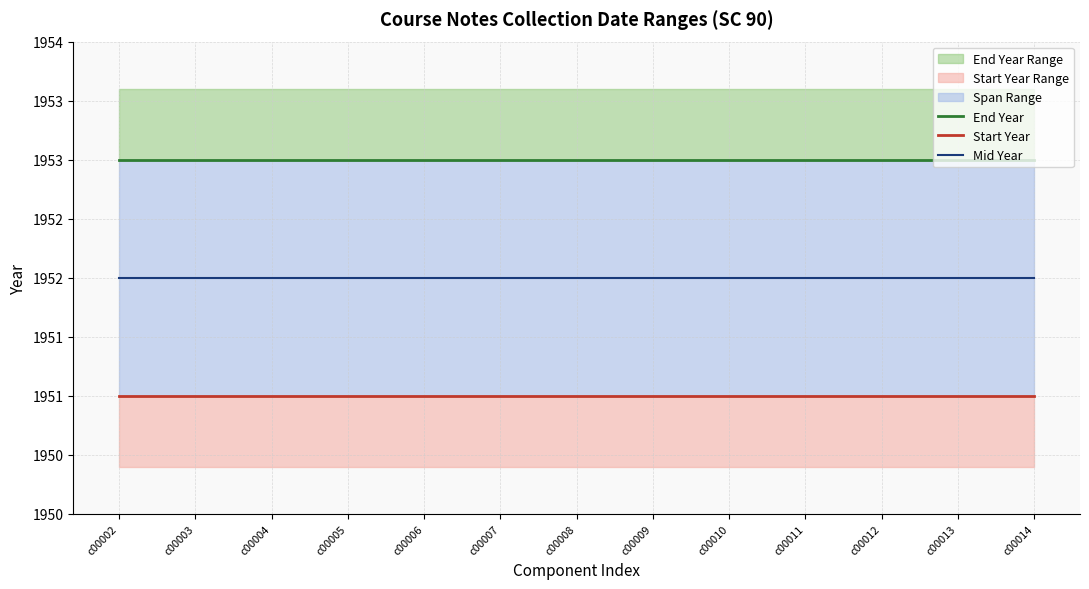

True or false: Mid Year and Start Year intersect in this chart.

False